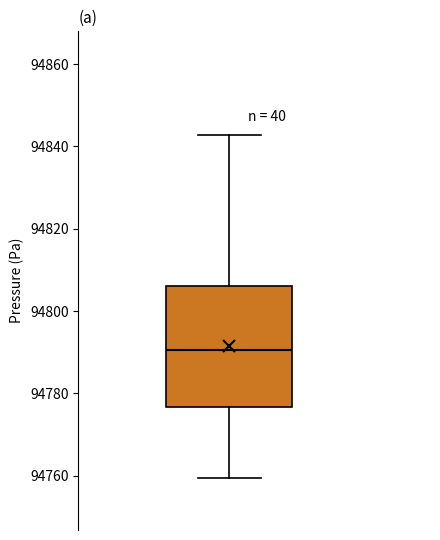

Read this box plot against the y-axis: the position of the median line, the range covered by the box, and the ends of both whiskers. The values are not printed on the chart, so give them approximately, as read against the axis.

median 94790, box 94776 to 94806, whiskers 94760 to 94842